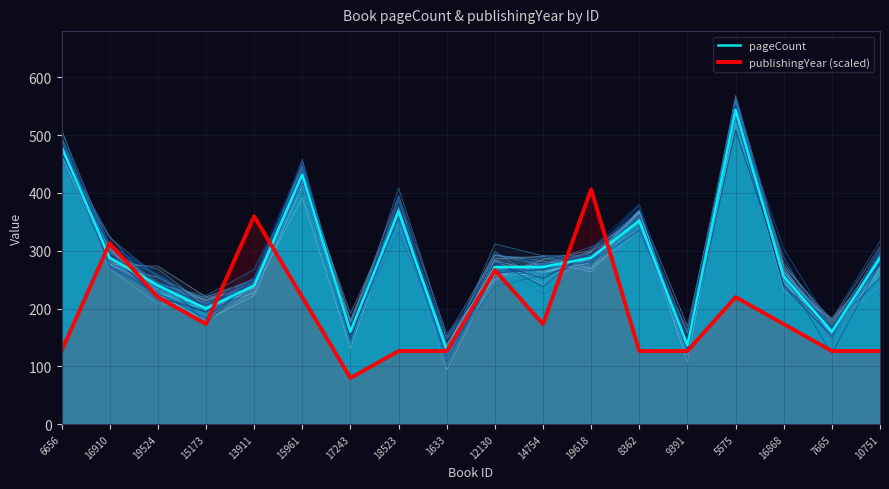

What is the smallest value displayed?

80.0